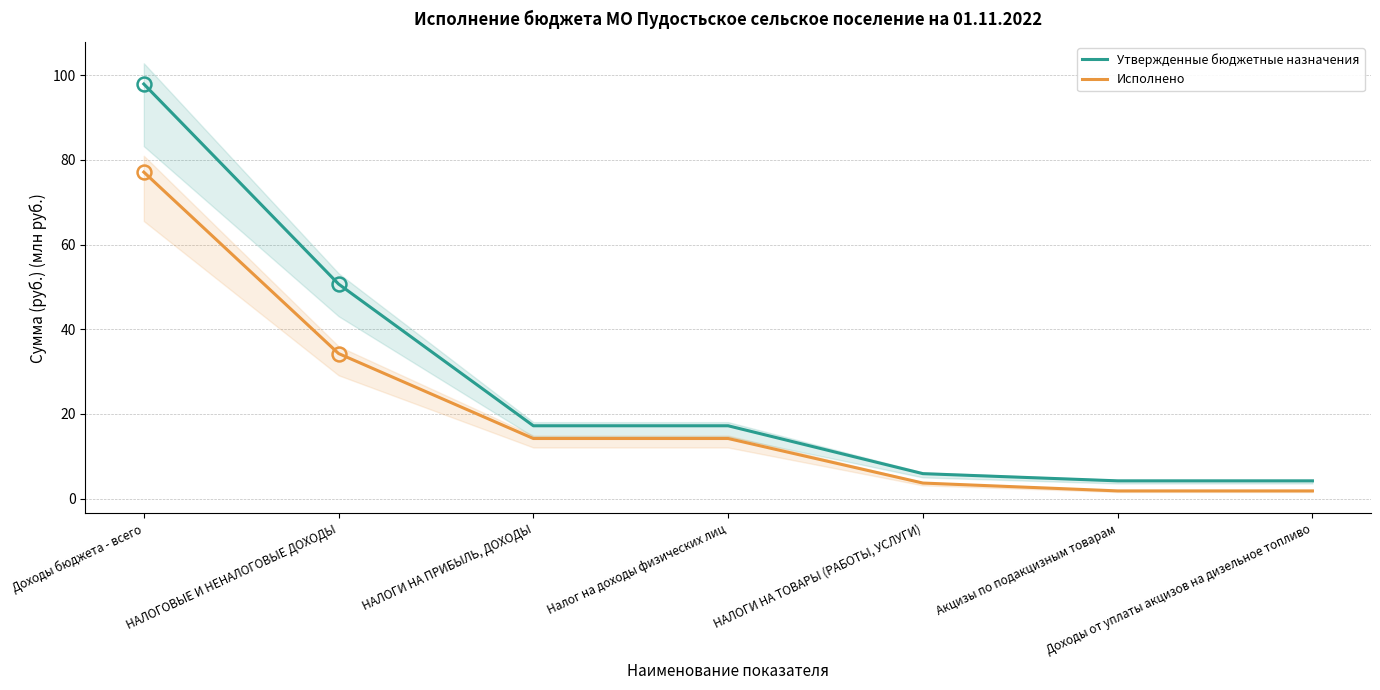

How many values in the Исполнено series exceed 14?

4